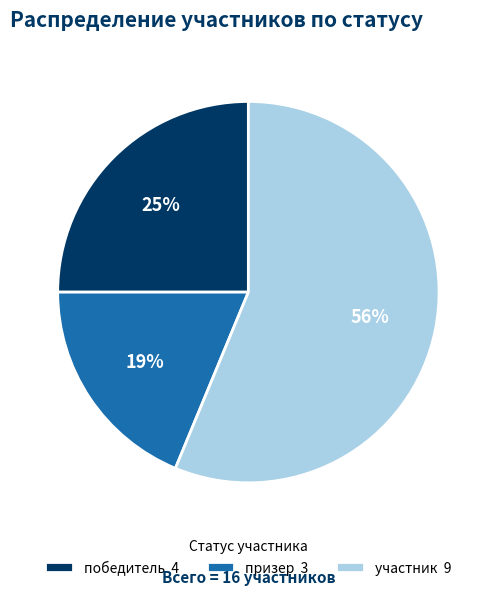

Is it true that призер is 19% of the pie?

True